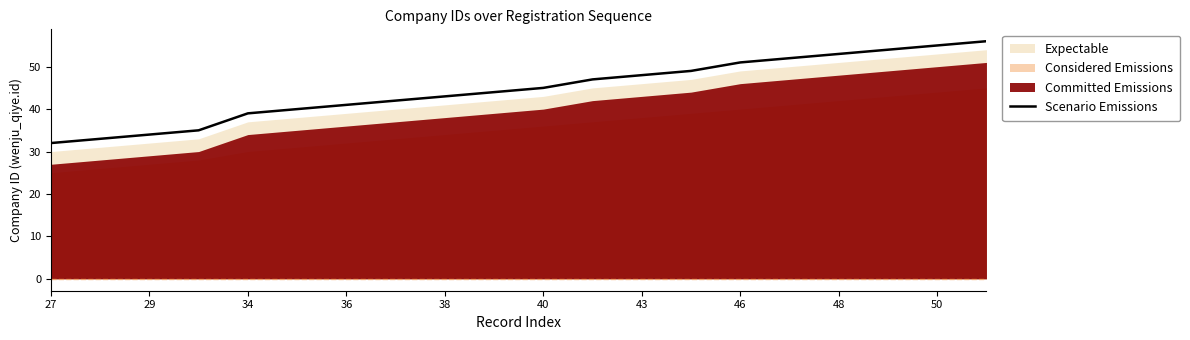

What is the lowest value of the Scenario Emissions series?

32